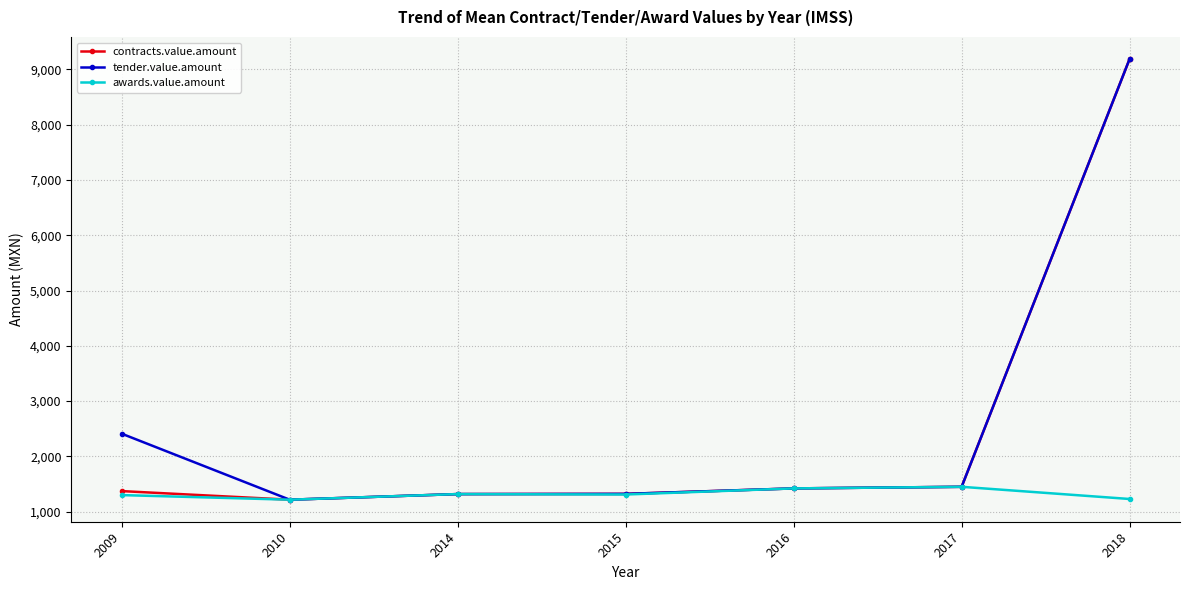

What is the maximum value shown in the chart?

9187.2